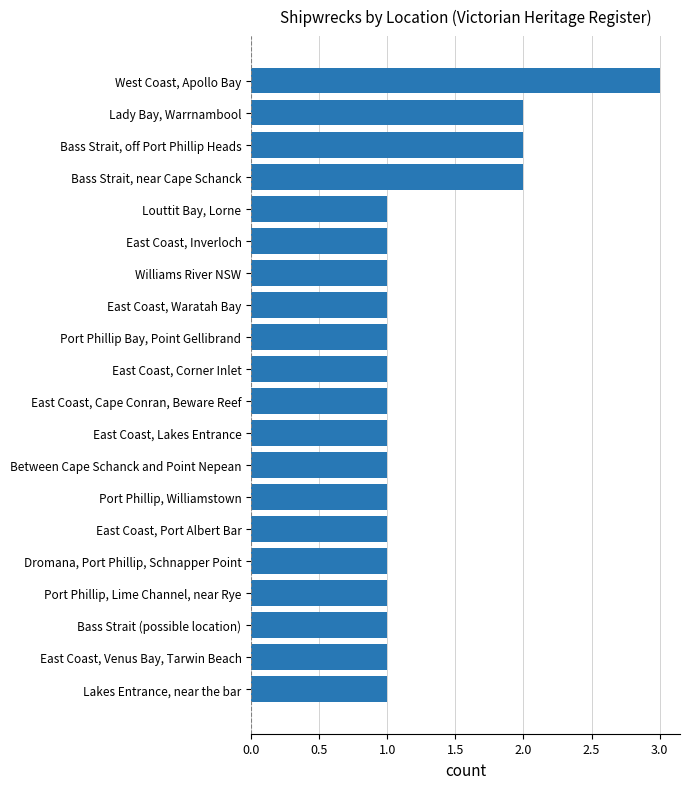

True or false: the data shows 1 at Between Cape Schanck and Point Nepean.

True